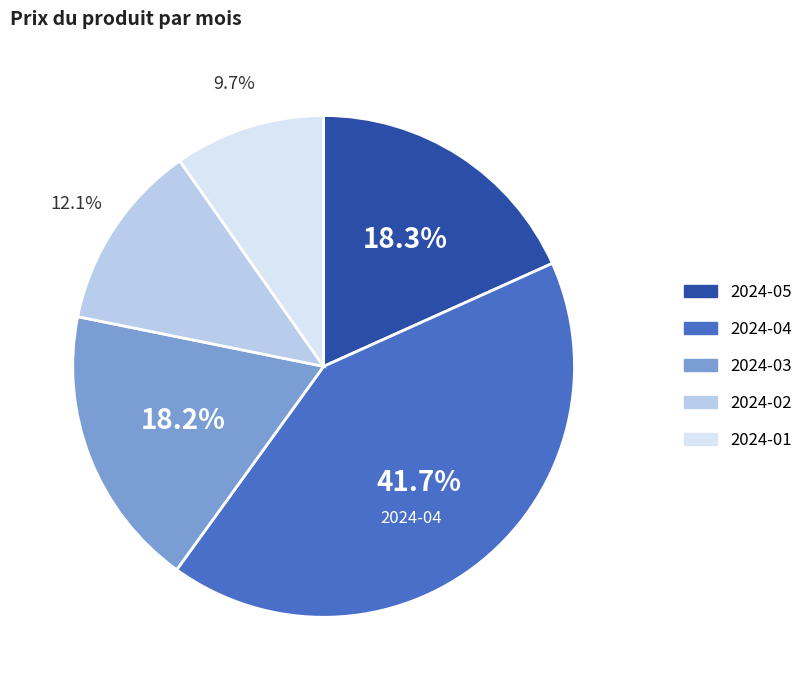

Which has a higher value, 2024-03 or 2024-01?

2024-03